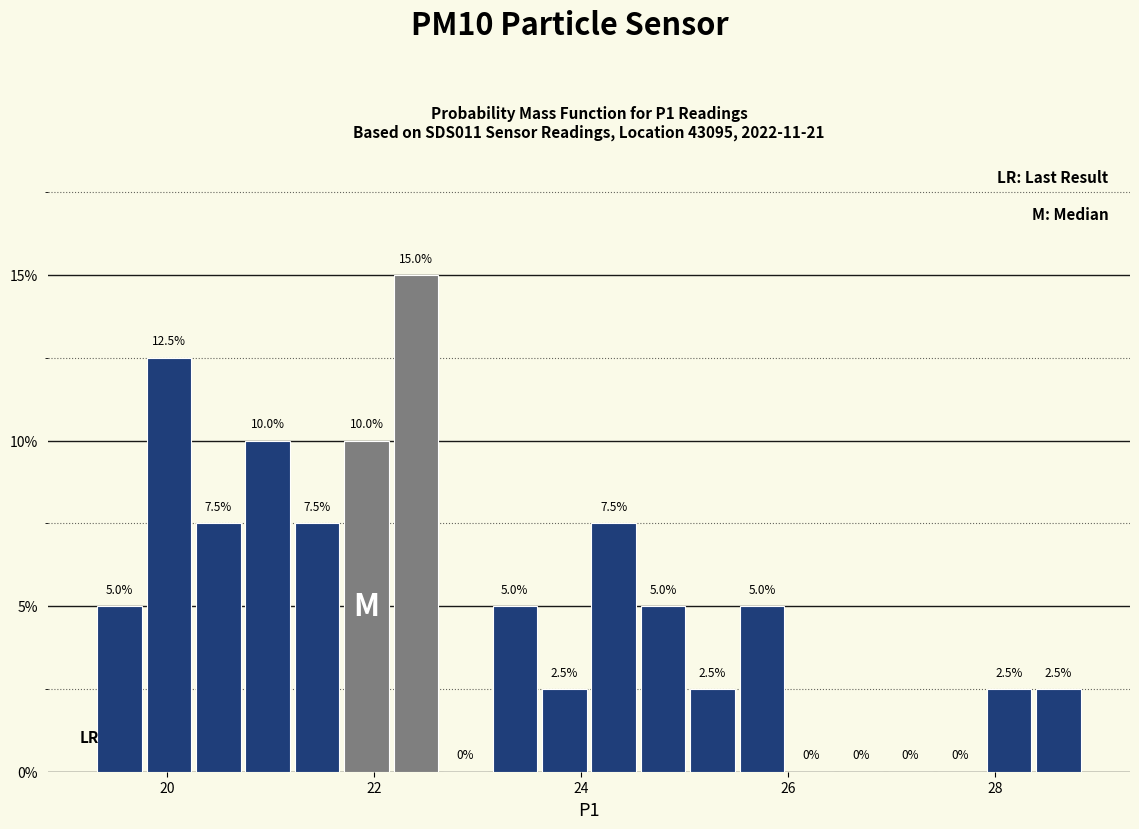

Around what value on the x-axis is the tallest bar? Give the approximate position of its centre, as read against the axis.

22.4